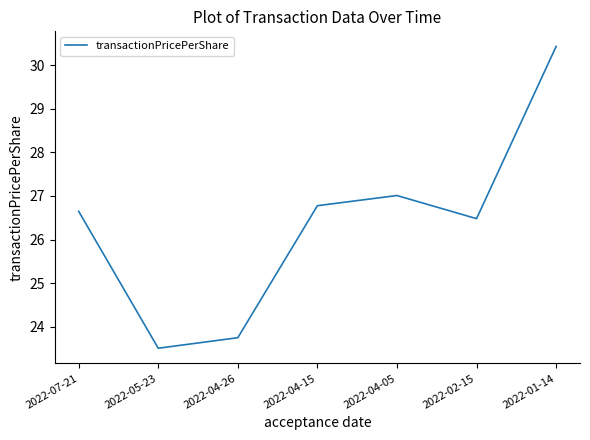

Between 2022-05-23 and 2022-04-05, which is larger?

2022-04-05